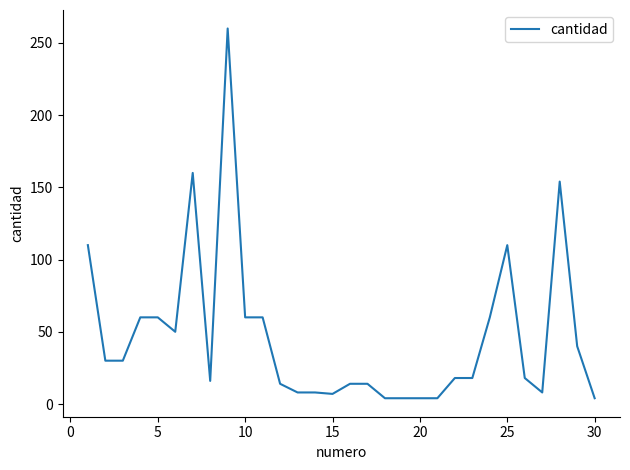

What is the difference between the maximum and minimum values?

256